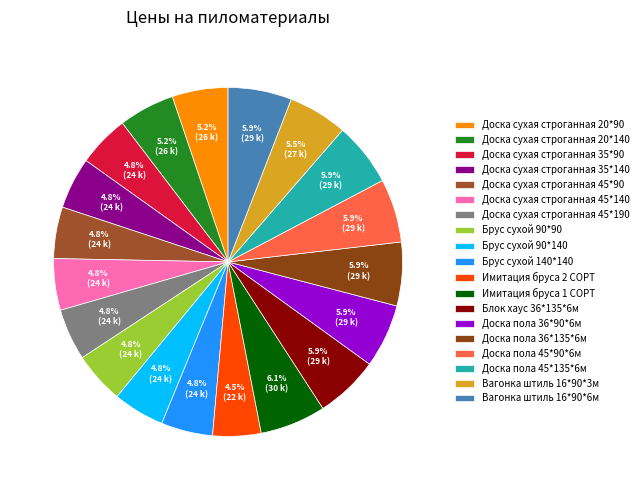

To the nearest percent, what portion does Доска сухая строганная 45*190 represent?

5%